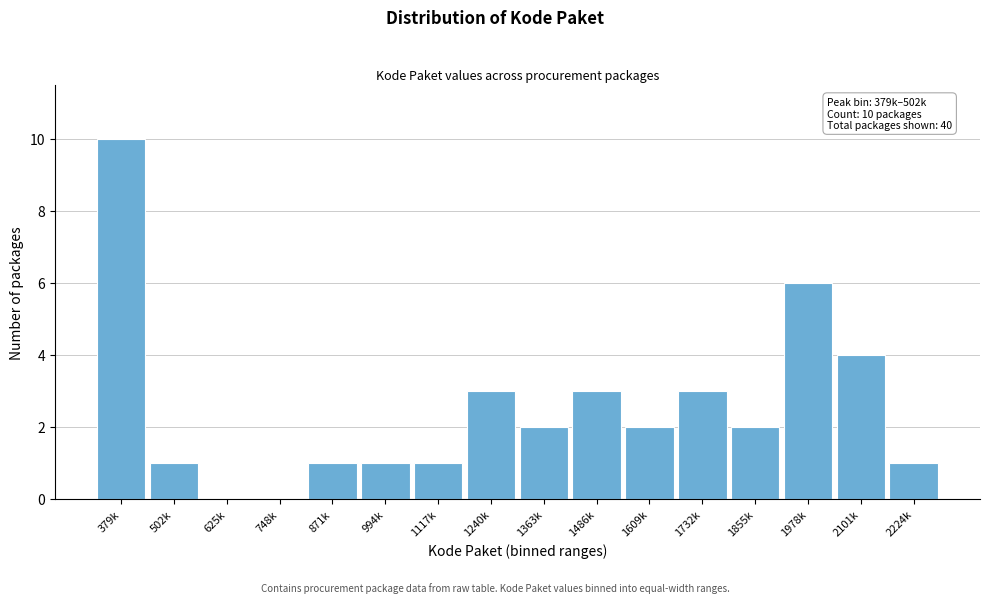

Reading left to right, what are all the values shown in this chart?

379k=10	502k=1	625k=0	748k=0	871k=1	994k=1	1117k=1	1240k=3	1363k=2	1486k=3	1609k=2	1732k=3	1855k=2	1978k=6	2101k=4	2224k=1